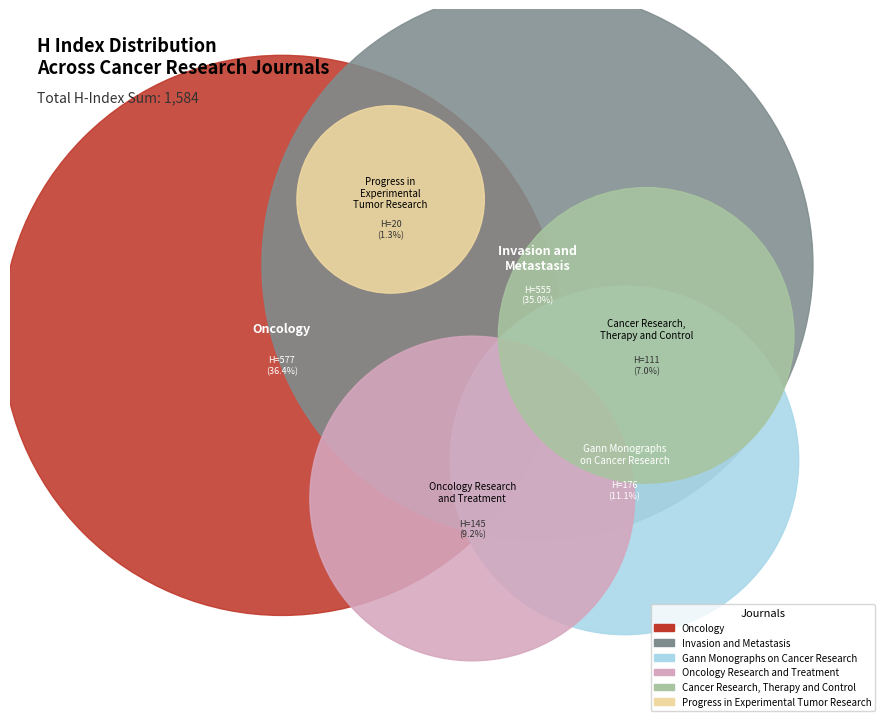

The Invasion and
Metastasis slice represents 25% of the pie. True or false?

False